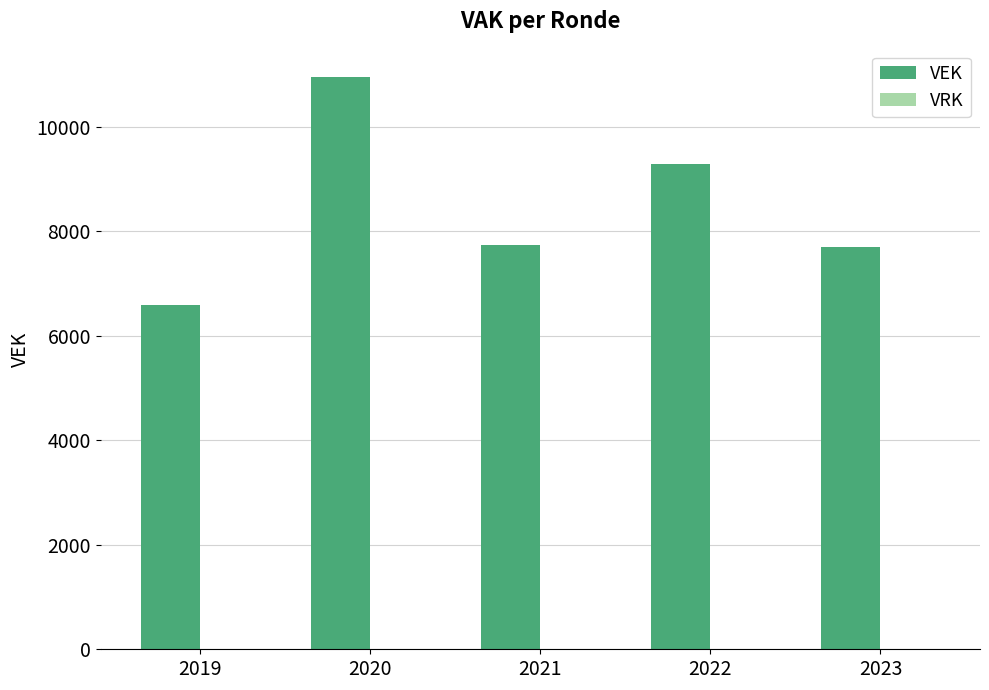

At which category does the chart reach its minimum across all series?

2019